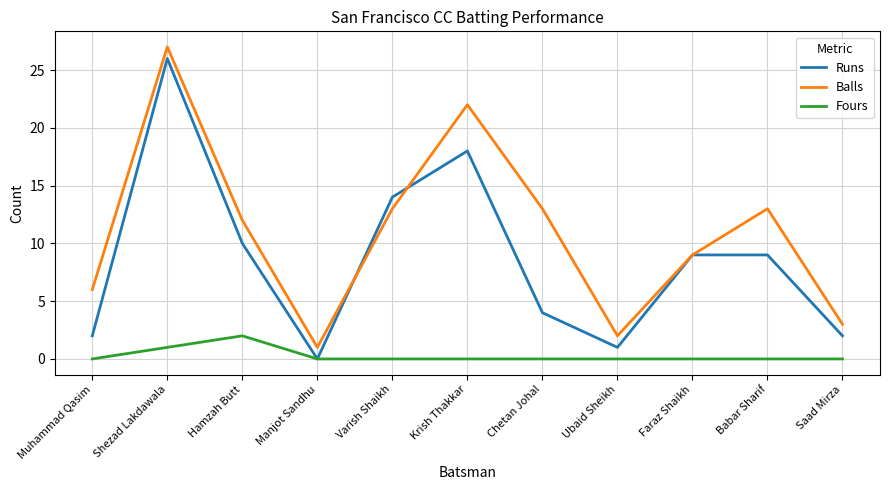

List the series in order of their overall mean, lowest first.

Fours, Runs, Balls